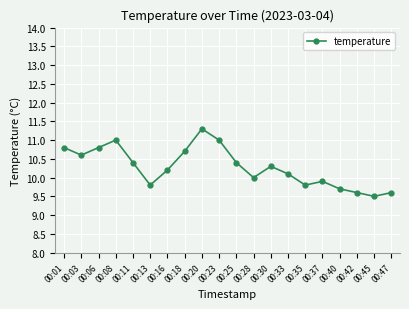

How many series are shown in this chart?

1